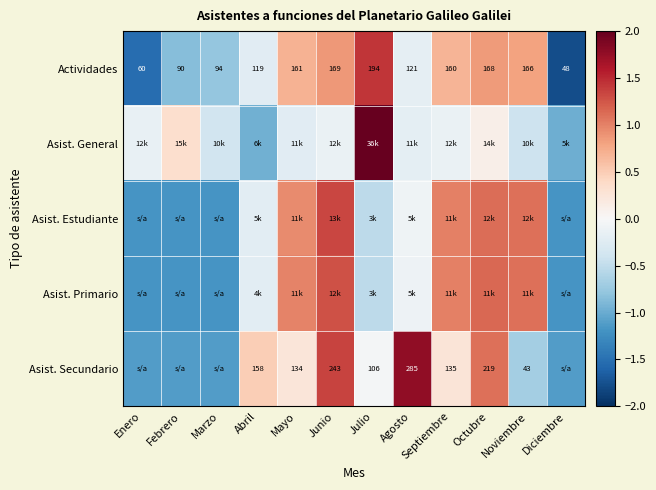

At which label does Actividades first exceed 160?

Mayo